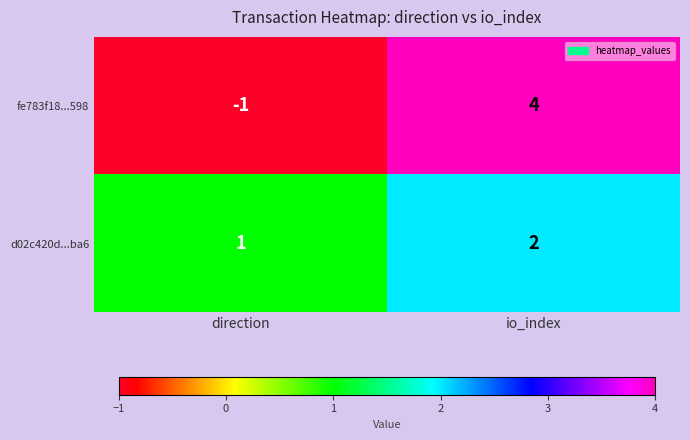

What is the greatest value displayed?

4